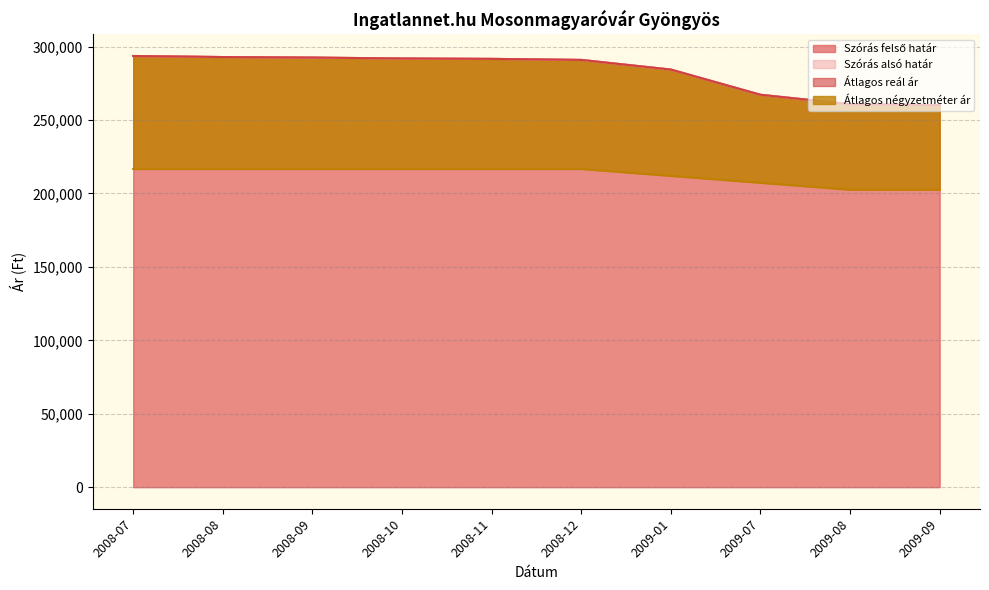

Reading left to right, list all the values displayed in this chart.

Szórás felső határ: 2008-07=293554	2008-08=292837	2008-09=292479	2008-10=291856	2008-11=291590	2008-12=290882	2009-01=284312	2009-07=267156	2009-08=260717	2009-09=260112
Szórás alsó határ: 2008-07=293554	2008-08=292837	2008-09=292479	2008-10=291856	2008-11=291590	2008-12=290882	2009-01=284312	2009-07=267156	2009-08=260717	2009-09=260112
Átlagos reál ár: 2008-07=293554	2008-08=292837	2008-09=292479	2008-10=291856	2008-11=291590	2008-12=290882	2009-01=284312	2009-07=267156	2009-08=260717	2009-09=260112
Átlagos négyzetméter ár: 2008-07=216666	2008-08=216666	2008-09=216666	2008-10=216666	2008-11=216666	2008-12=216666	2009-01=211965	2009-07=207265	2009-08=202564	2009-09=202564